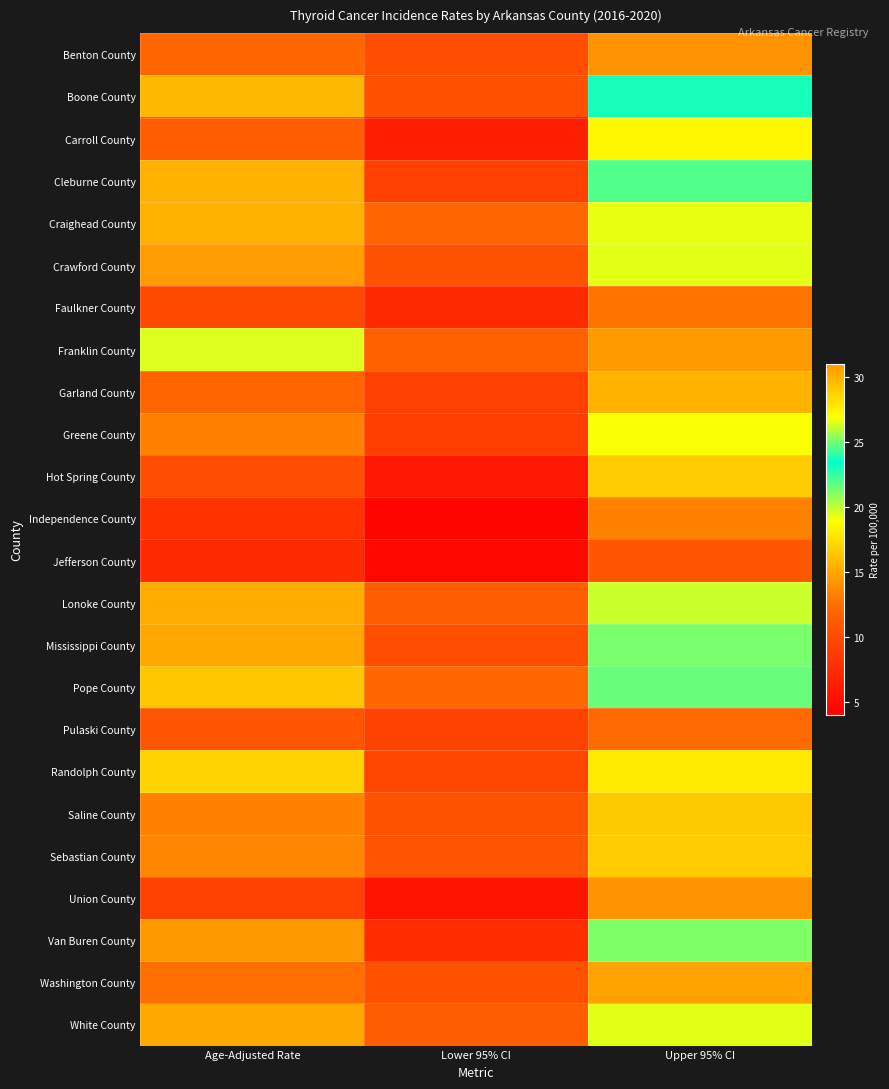

Reading right to left, extract all data points from this chart.

Benton County: Upper 95% CI=14.1	Lower 95% CI=10.3	Age-Adjusted Rate=12.1
Boone County: Upper 95% CI=23.0	Lower 95% CI=10.5	Age-Adjusted Rate=15.8
Carroll County: Upper 95% CI=18.5	Lower 95% CI=6.5	Age-Adjusted Rate=11.4
Cleburne County: Upper 95% CI=24.5	Lower 95% CI=9.1	Age-Adjusted Rate=15.4
Craighead County: Upper 95% CI=19.2	Lower 95% CI=12.1	Age-Adjusted Rate=15.4
Crawford County: Upper 95% CI=19.3	Lower 95% CI=10.6	Age-Adjusted Rate=14.5
Faulkner County: Upper 95% CI=12.7	Lower 95% CI=7.4	Age-Adjusted Rate=9.8
Franklin County: Upper 95% CI=30.8	Lower 95% CI=11.7	Age-Adjusted Rate=19.5
Garland County: Upper 95% CI=15.6	Lower 95% CI=9.1	Age-Adjusted Rate=12.0
Greene County: Upper 95% CI=18.9	Lower 95% CI=9.0	Age-Adjusted Rate=13.3
Hot Spring County: Upper 95% CI=16.6	Lower 95% CI=6.0	Age-Adjusted Rate=10.3
Independence County: Upper 95% CI=13.3	Lower 95% CI=4.5	Age-Adjusted Rate=8.1
Jefferson County: Upper 95% CI=10.9	Lower 95% CI=4.7	Age-Adjusted Rate=7.4
Lonoke County: Upper 95% CI=19.8	Lower 95% CI=11.5	Age-Adjusted Rate=15.2
Mississippi County: Upper 95% CI=21.2	Lower 95% CI=10.3	Age-Adjusted Rate=15.0
Pope County: Upper 95% CI=21.6	Lower 95% CI=12.2	Age-Adjusted Rate=16.4
Pulaski County: Upper 95% CI=12.3	Lower 95% CI=9.3	Age-Adjusted Rate=10.7
Randolph County: Upper 95% CI=27.8	Lower 95% CI=9.5	Age-Adjusted Rate=16.9
Saline County: Upper 95% CI=16.5	Lower 95% CI=10.6	Age-Adjusted Rate=13.3
Sebastian County: Upper 95% CI=16.6	Lower 95% CI=10.8	Age-Adjusted Rate=13.5
Union County: Upper 95% CI=14.2	Lower 95% CI=5.6	Age-Adjusted Rate=9.2
Van Buren County: Upper 95% CI=25.1	Lower 95% CI=7.6	Age-Adjusted Rate=14.4
Washington County: Upper 95% CI=14.8	Lower 95% CI=10.5	Age-Adjusted Rate=12.5
White County: Upper 95% CI=19.3	Lower 95% CI=11.4	Age-Adjusted Rate=15.0